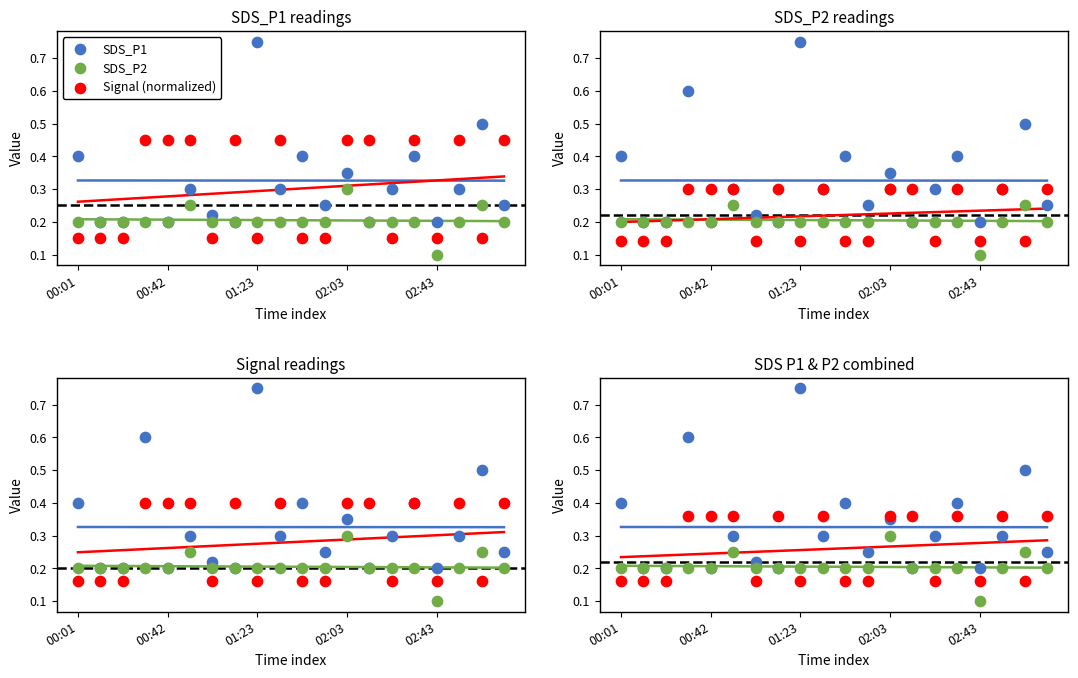

At how many categories does at least one series exceed 0?

20